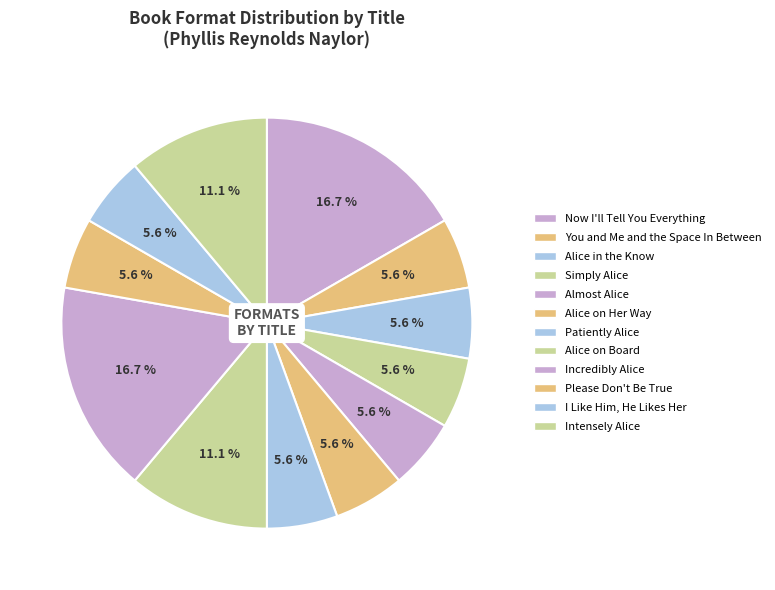

How many slices are in this pie chart?

12